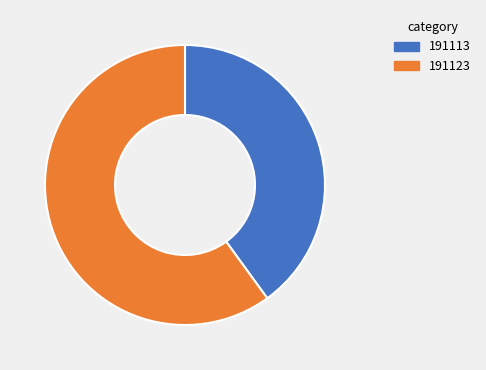

Is the sum of 191123 and 191113 greater than half?

Yes